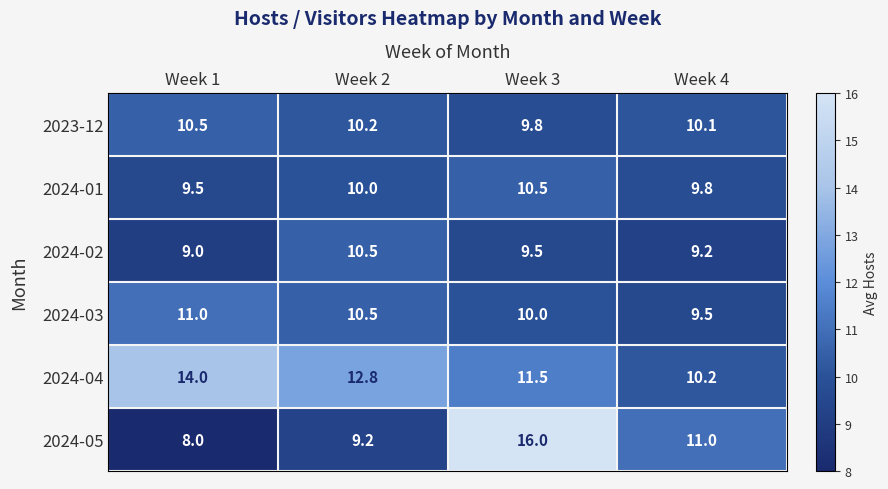

What is the spread (max minus min) of values at Week 2?

3.6